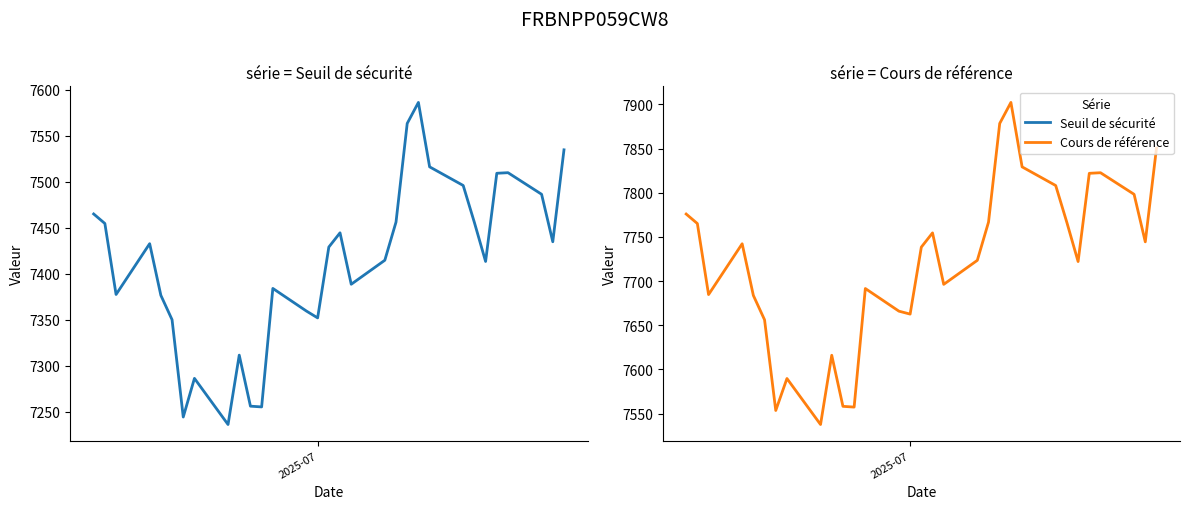

List the series in order of their overall mean, highest first.

Cours de référence, Seuil de sécurité